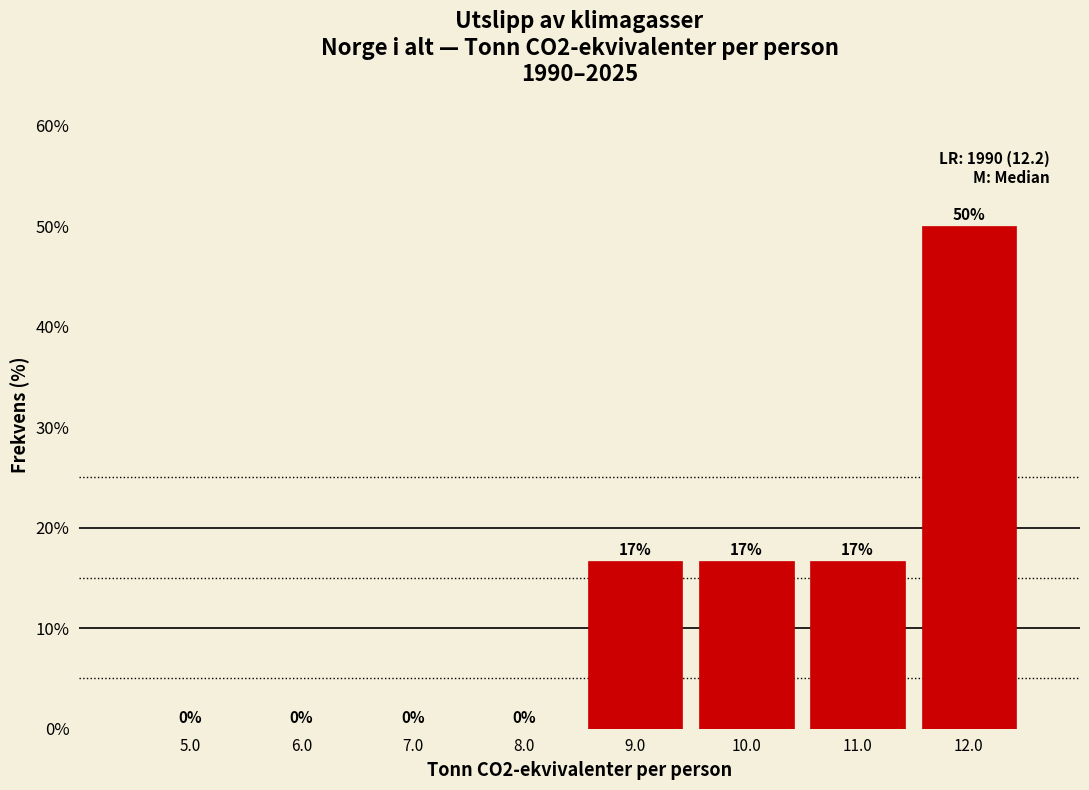

Which range on the x-axis has the tallest bar?

11.5 to 12.5